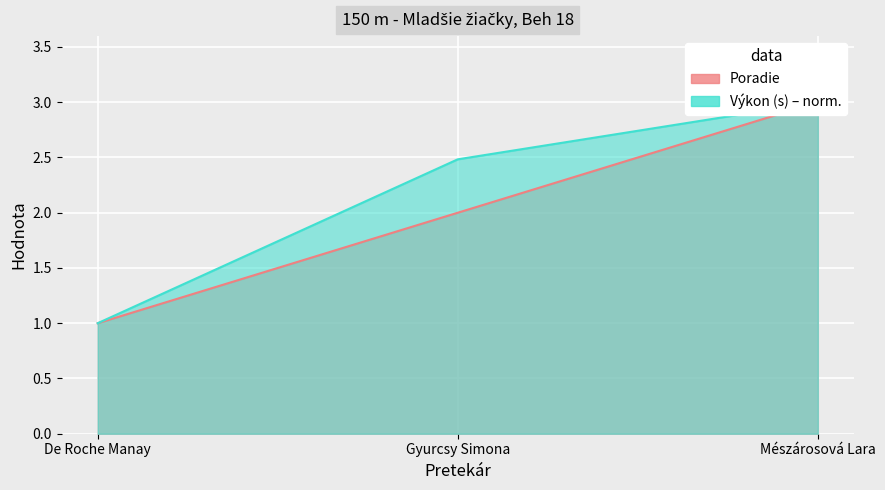

True or false: Poradie has a value of 3.0 at Mészárosová Lara.

True